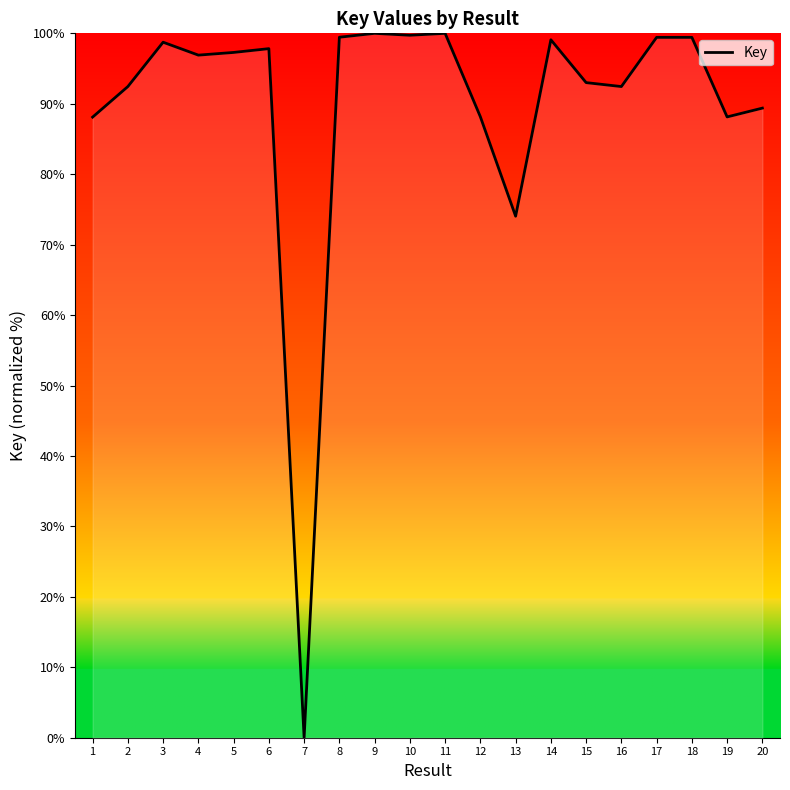

What is the sum of all values?

1793.6